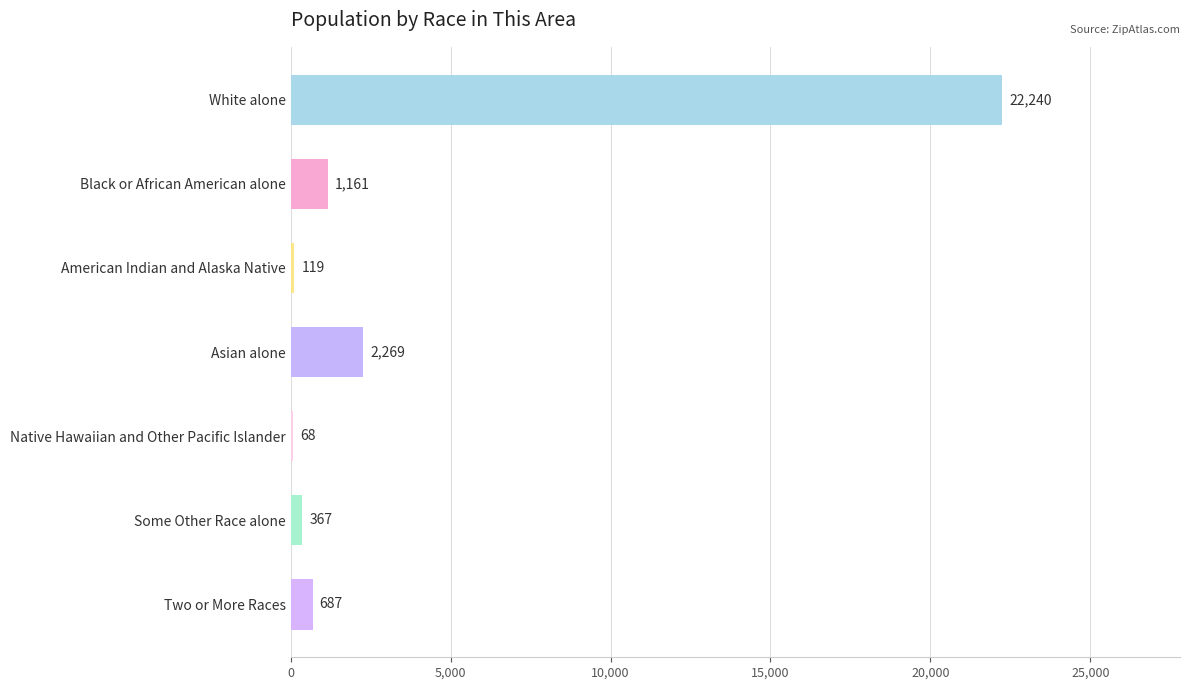

What is the ratio of the value at Some Other Race alone to the value at Black or African American alone?

0.3